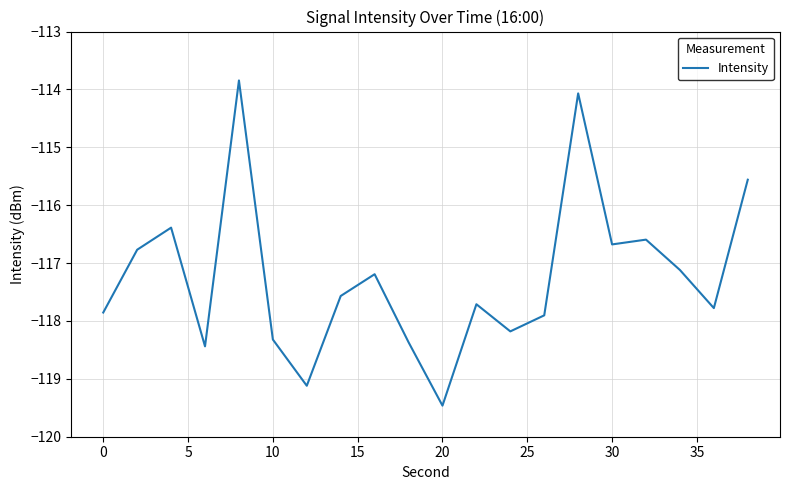

What is the greatest value displayed?

-113.8